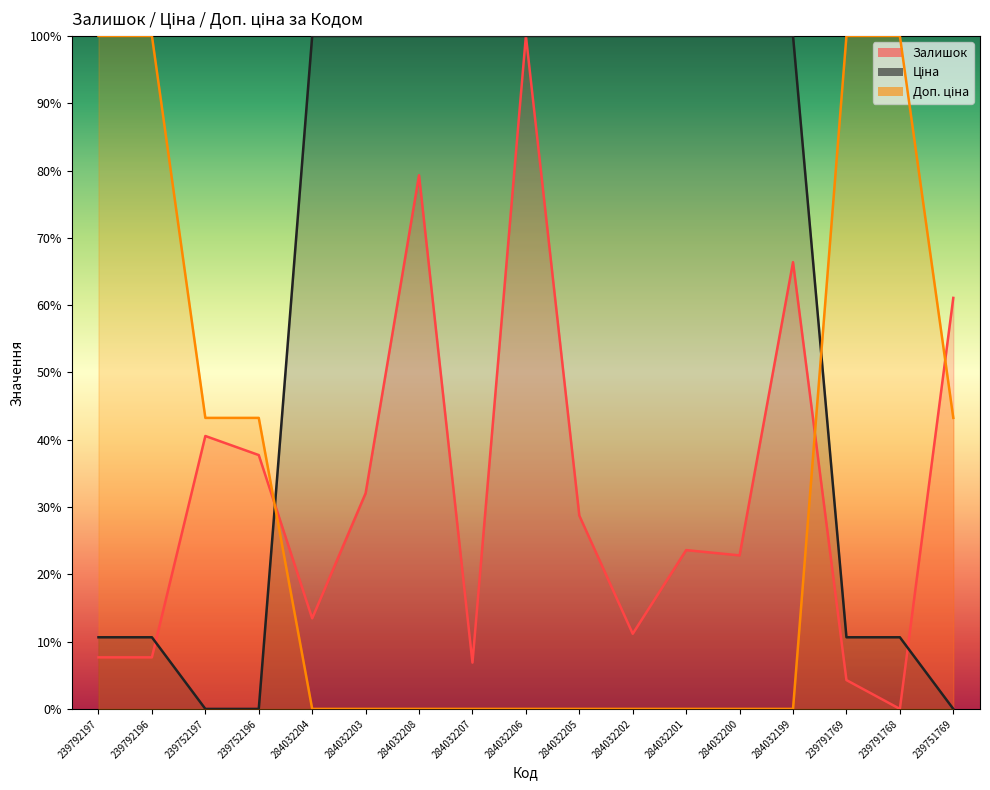

Which category has the lowest value in the Ціна series?

239752197